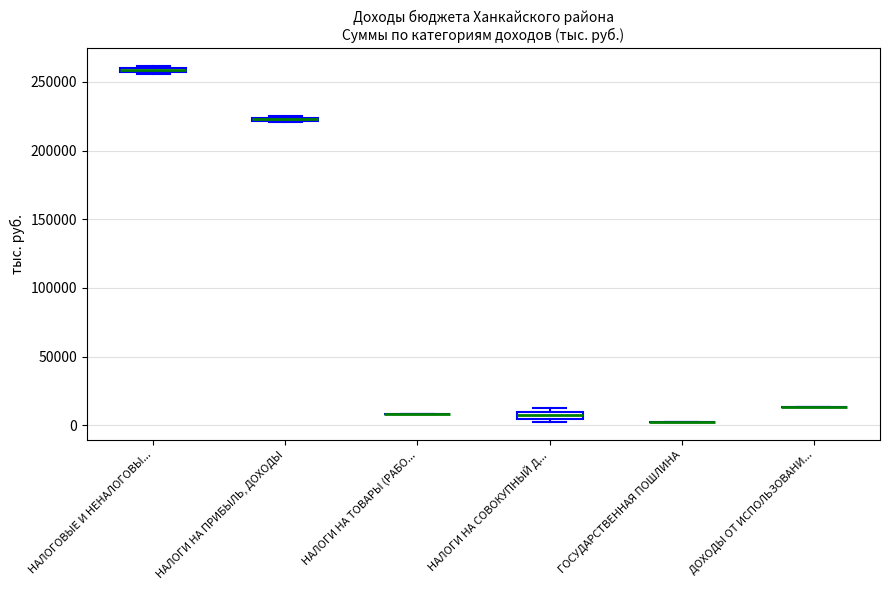

Where is the upper edge of the box for НАЛОГИ НА СОВОКУПНЫЙ Д... on the y-axis? The values are not printed on the chart, so give them approximately, as read against the axis.

10000